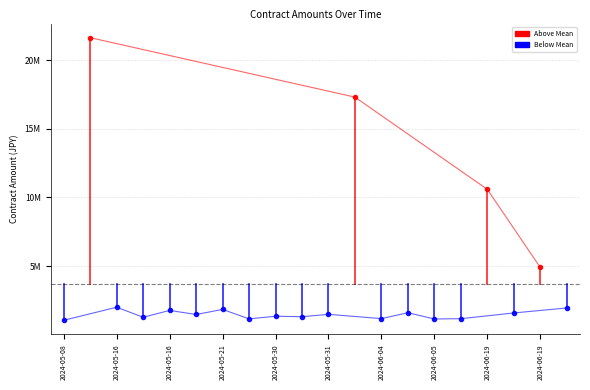

Reading right to left, what are all the values shown in this chart?

2024-06-19=1942490	2024-06-19=4895000	2024-06-19=1579050	2024-06-19=10590624	2024-06-07=1161270	2024-06-05=1139600	2024-06-05=1595440	2024-06-04=1166000	2024-06-01=17318400	2024-05-31=1478400	2024-05-30=1304985	2024-05-30=1339800	2024-05-29=1146365	2024-05-21=1837000	2024-05-16=1466630	2024-05-16=1763300	2024-05-16=1265000	2024-05-16=1996500	2024-05-10=21653500	2024-05-08=1045000